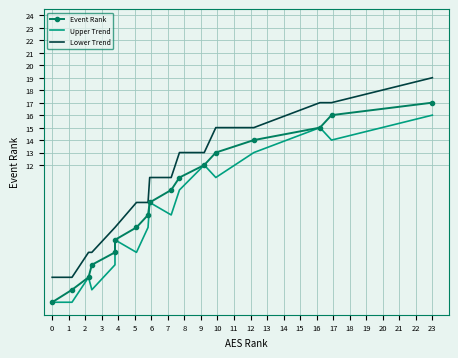

List the series in order of their peak value, highest first.

Lower Trend, Event Rank, Upper Trend